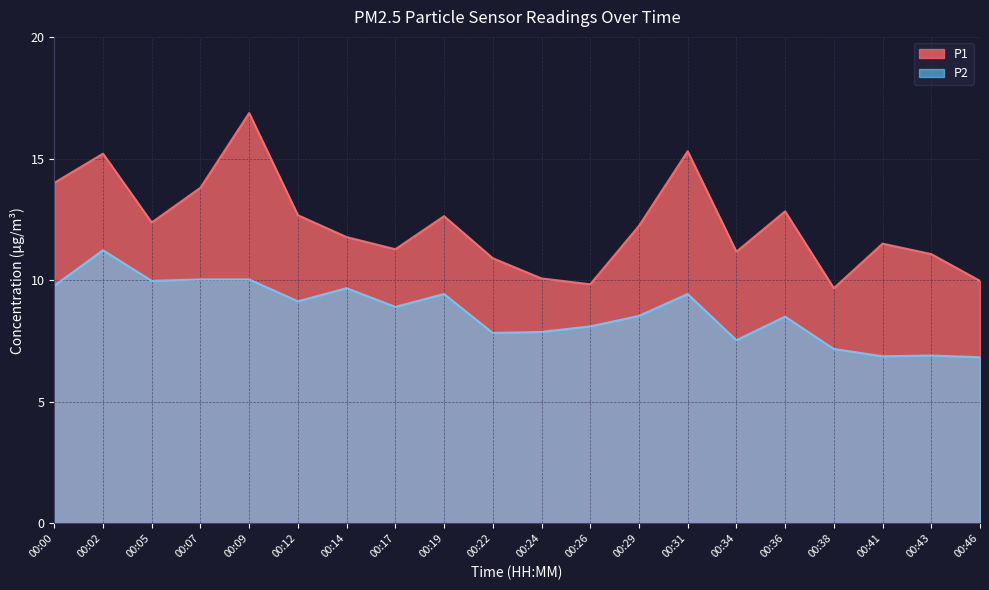

Where does the P2 series first go above 8?

00:00